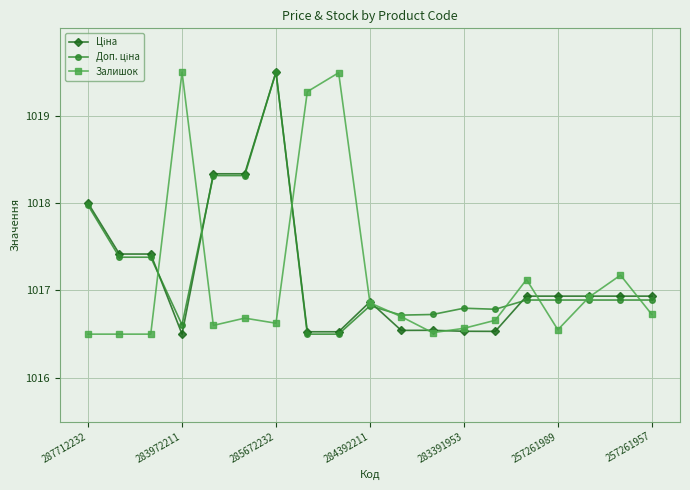

What is the greatest value displayed?

1019.5